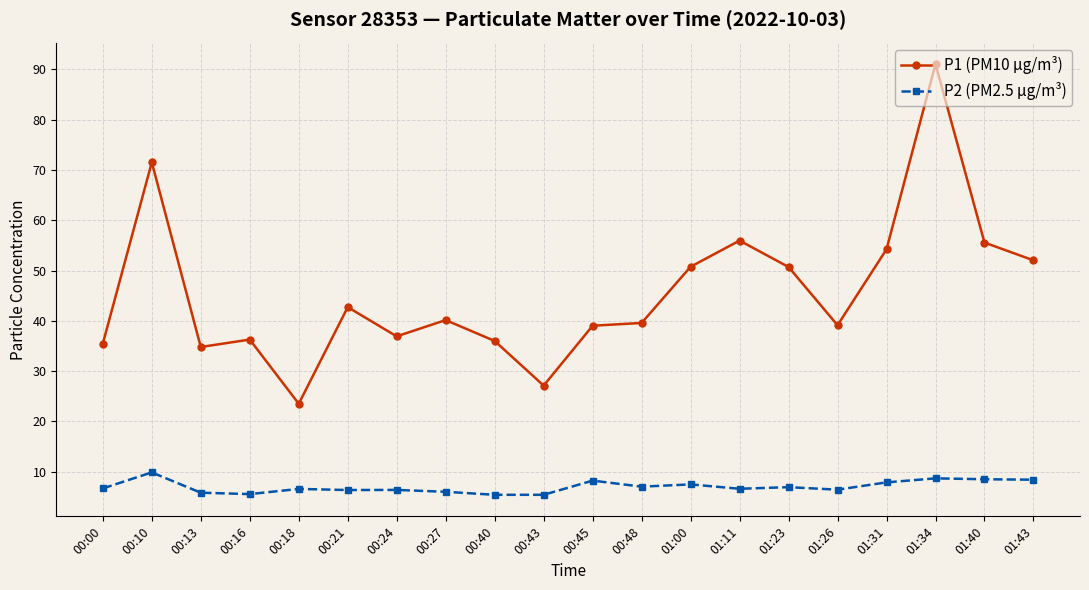

At which label does P1 (PM10 µg/m³) reach its minimum?

00:18